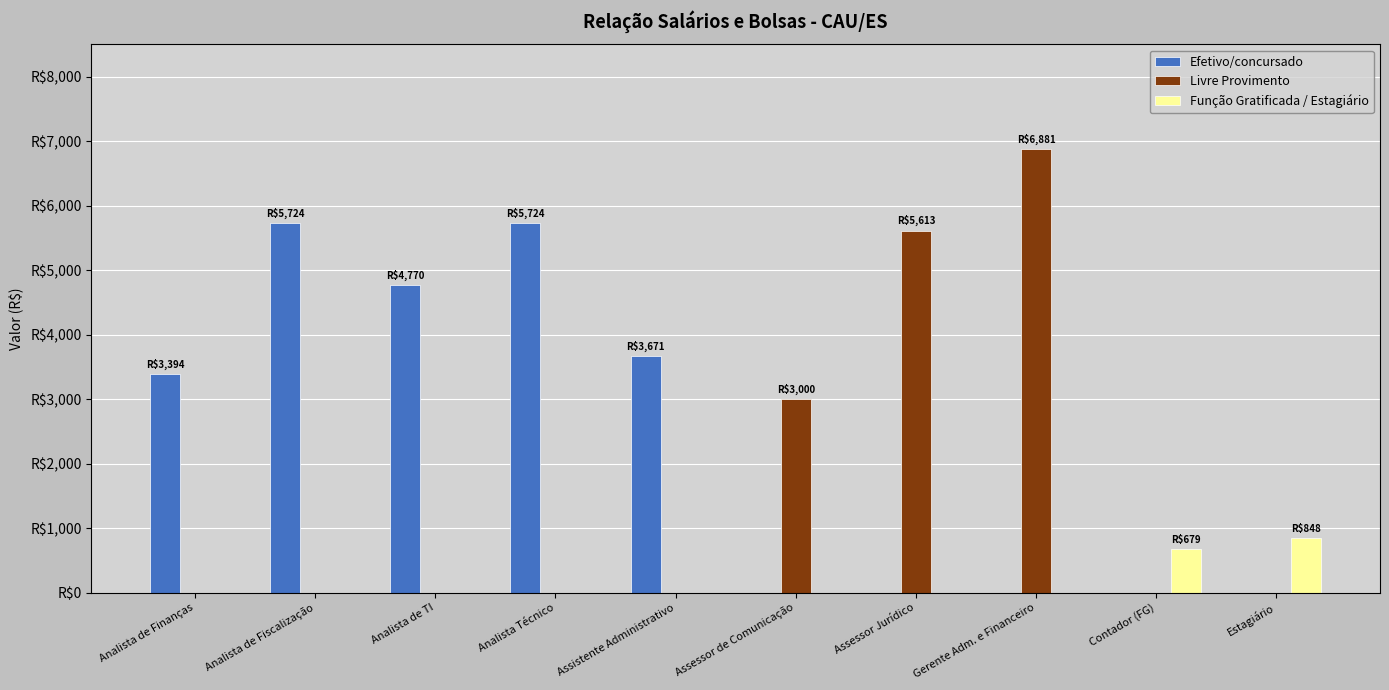

Which series has the largest range (max minus min)?

Livre Provimento